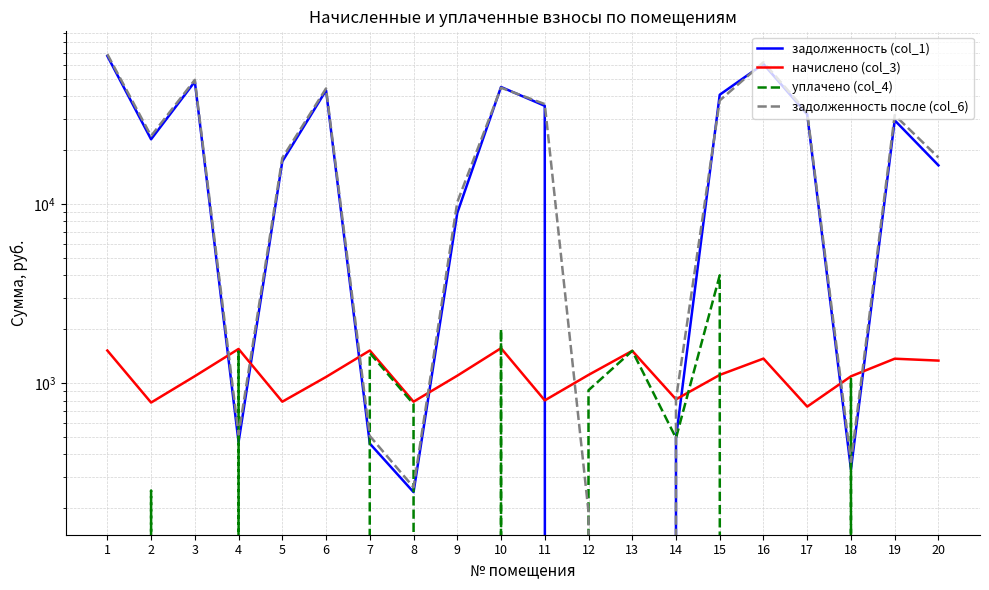

What is the approximate value of задолженность после (col_6) at 10?

44580.6